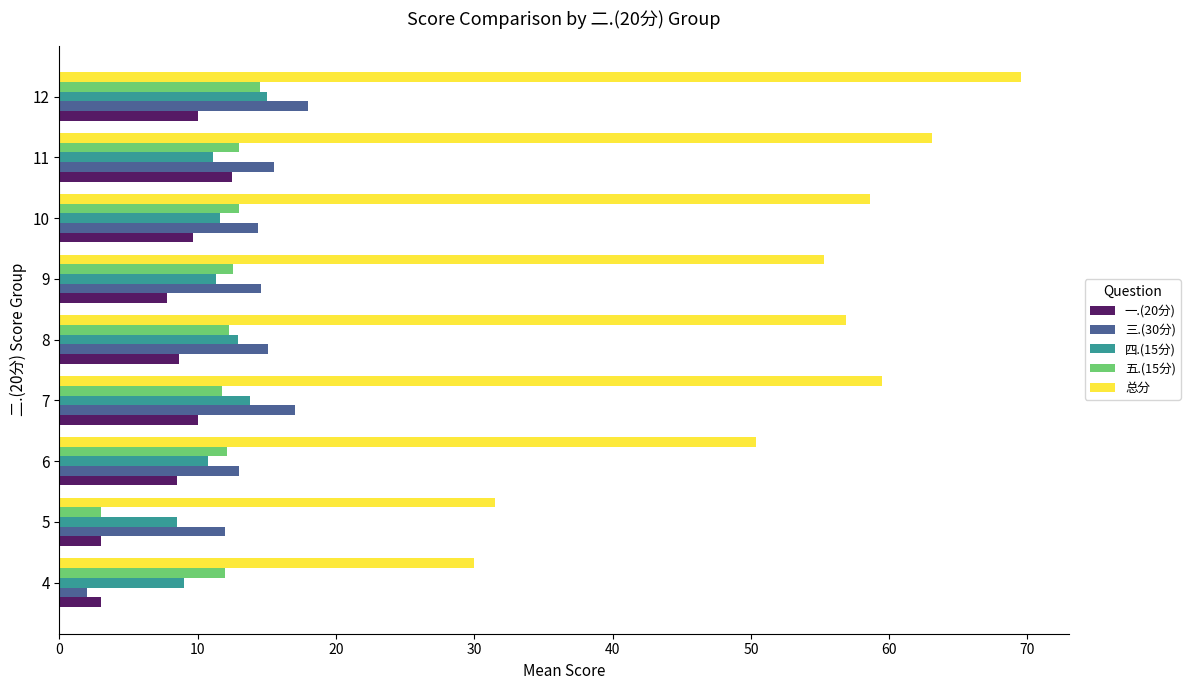

How many values in the 总分 series exceed 56?

5